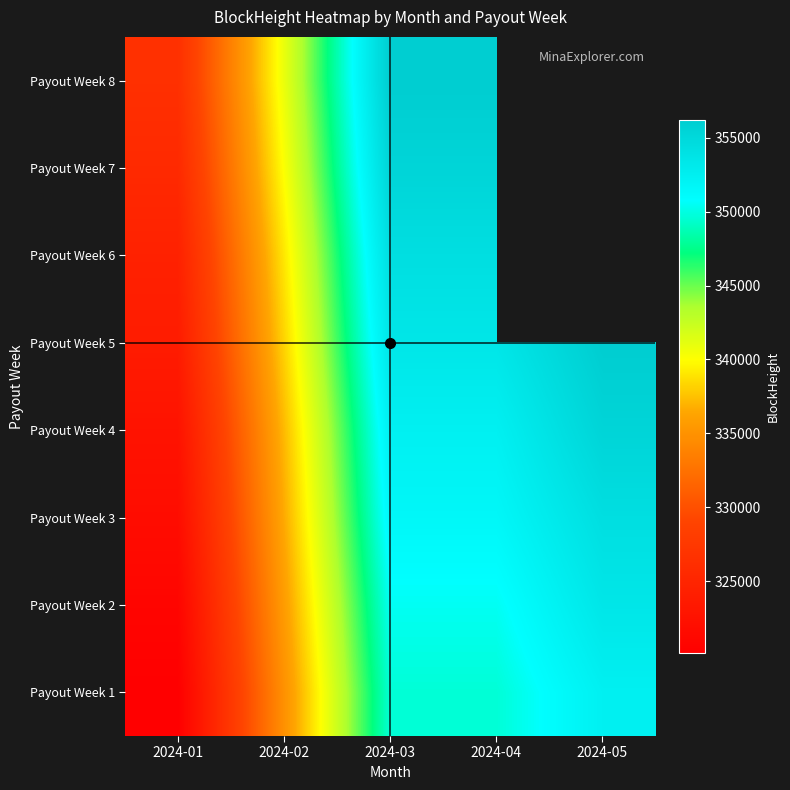

At how many categories does at least one series exceed 334987?

4